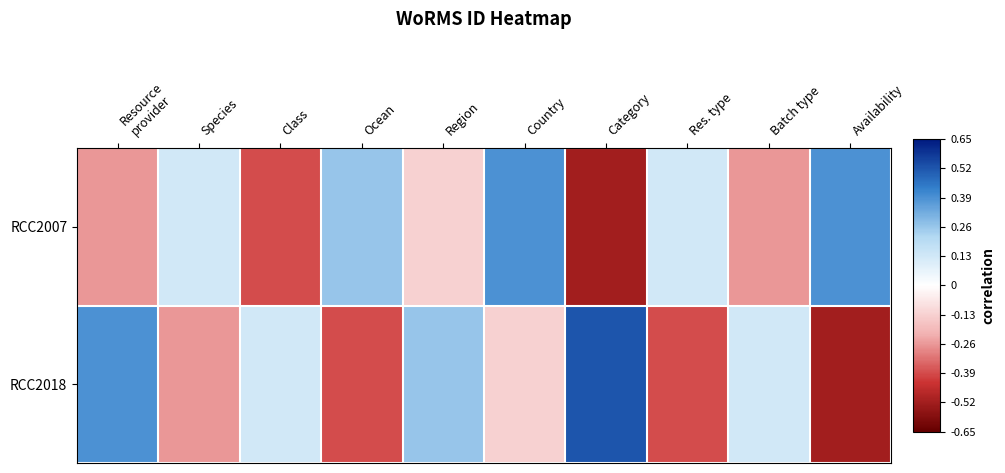

What is the total value across all series at Class?

-0.3